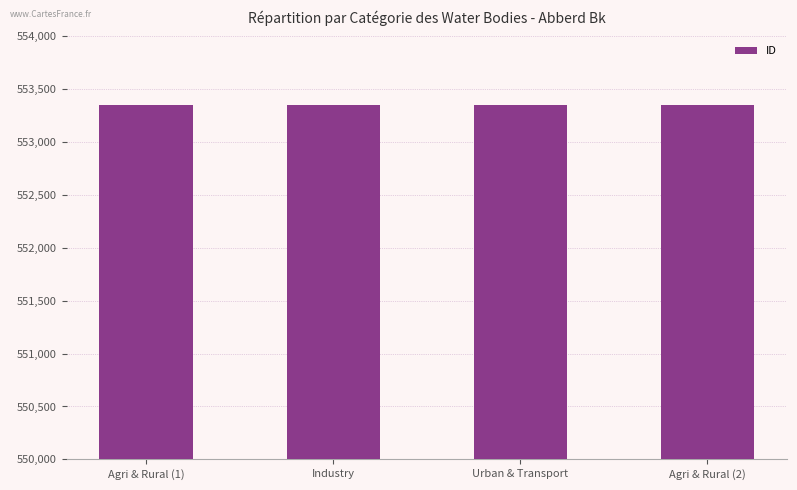

What is the label of the 3rd bar from the left?

Urban & Transport